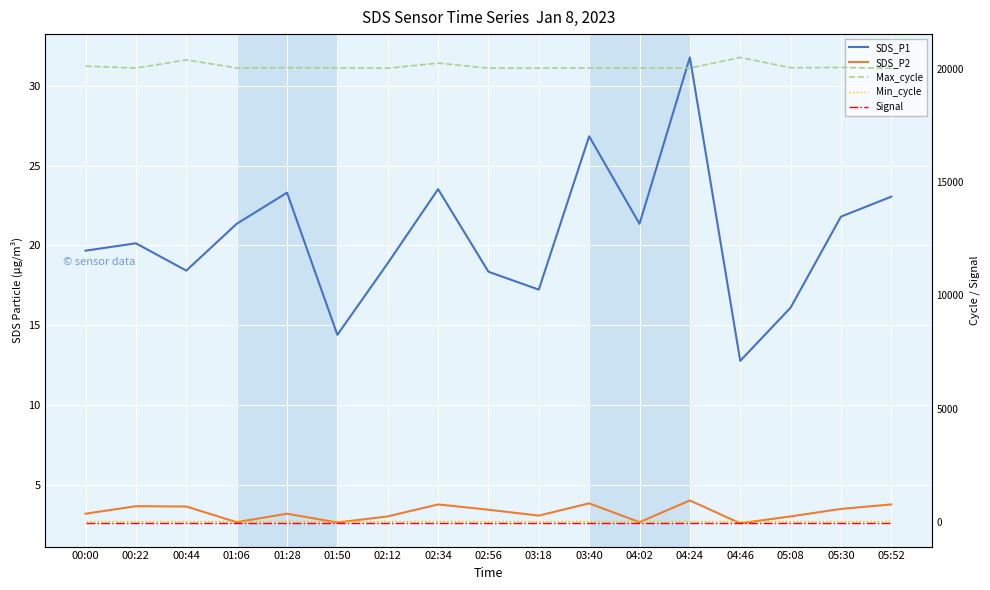

Reading right to left, extract all data points from this chart.

SDS_P1: 23.1	21.8	16.1	12.8	31.8	21.4	26.8	17.2	18.4	23.5	18.9	14.4	23.3	21.4	18.4	20.1	19.7
SDS_P2: 3.8	3.5	3.0	2.6	4.0	2.7	3.9	3.1	3.5	3.8	3.0	2.6	3.2	2.7	3.6	3.7	3.2
Max_cycle: 20025.0	20064.0	20052.0	20508.0	20036.0	20042.0	20040.0	20032.0	20033.0	20255.0	20029.0	20046.0	20057.0	20042.0	20397.0	20037.0	20121.0
Min_cycle: 28.0	28.0	28.0	28.0	28.0	28.0	28.0	28.0	28.0	28.0	28.0	28.0	28.0	28.0	28.0	28.0	28.0
Signal: -66.0	-66.0	-66.0	-66.0	-66.0	-66.0	-66.0	-66.0	-66.0	-66.0	-66.0	-66.0	-66.0	-66.0	-66.0	-66.0	-66.0